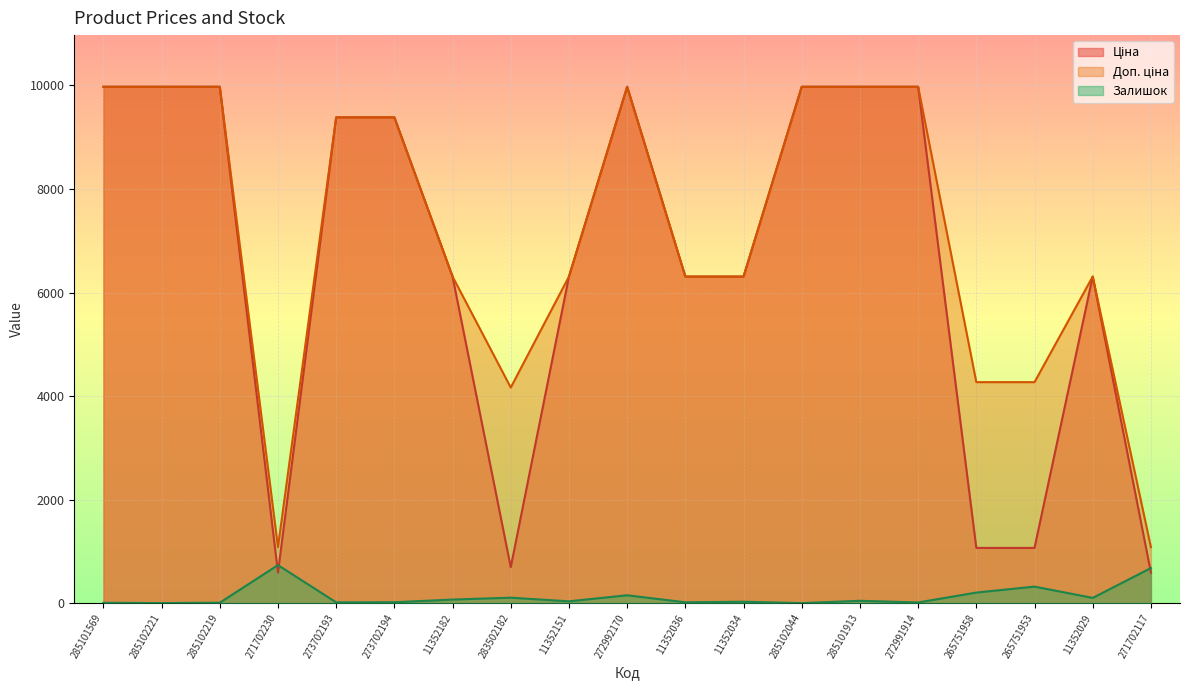

True or false: Ціна has a value of 14919.4 at 273702194.

False